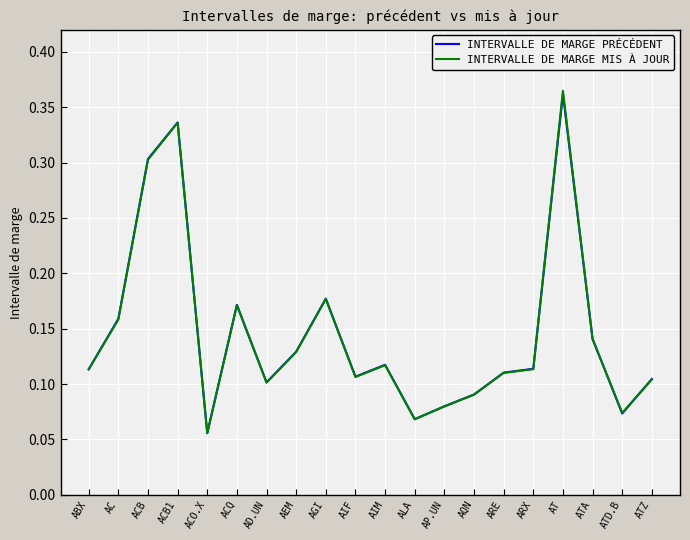

What position from the left is ARX?

16